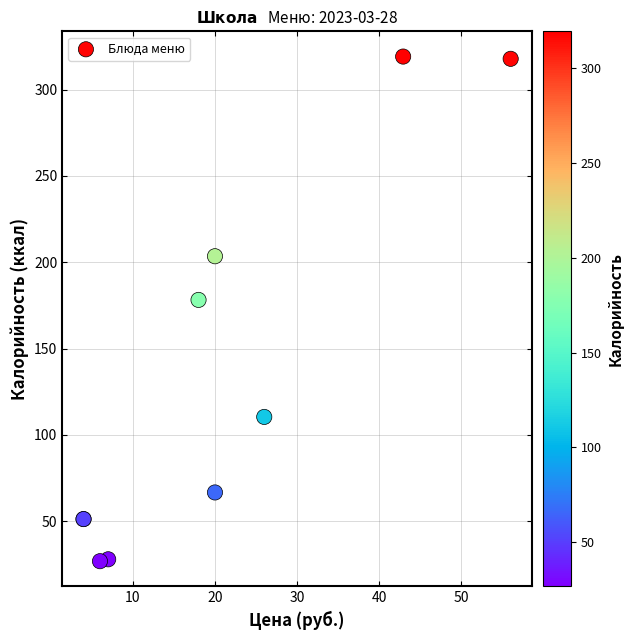

What Y value in the scatter plot is closest to 173?

178.2